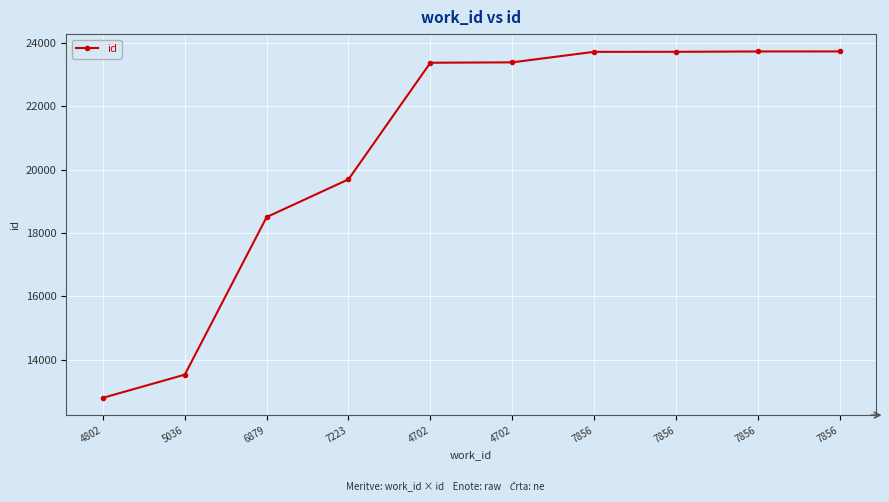

What is the difference between the values at 5036 and 7856?

10204